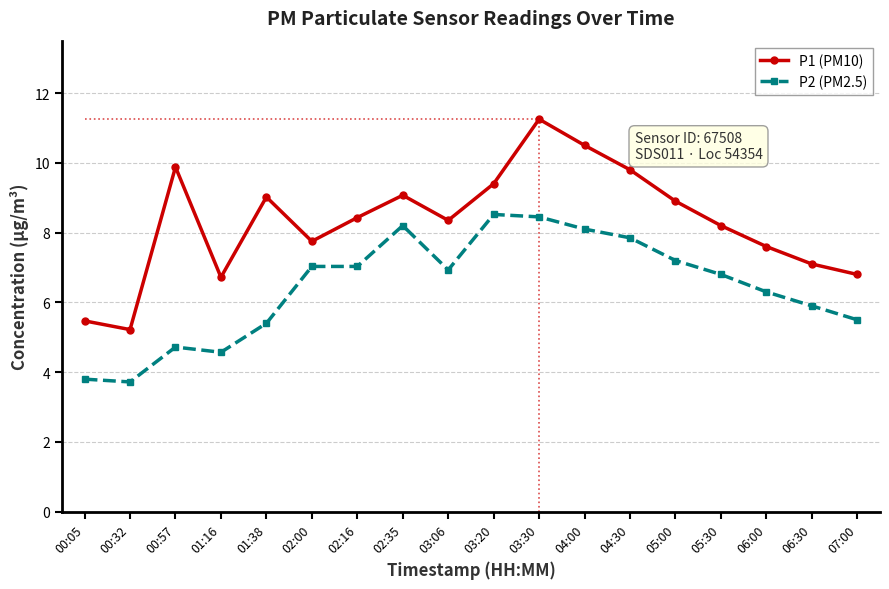

What are all the series names shown in the legend?

P1 (PM10), P2 (PM2.5)